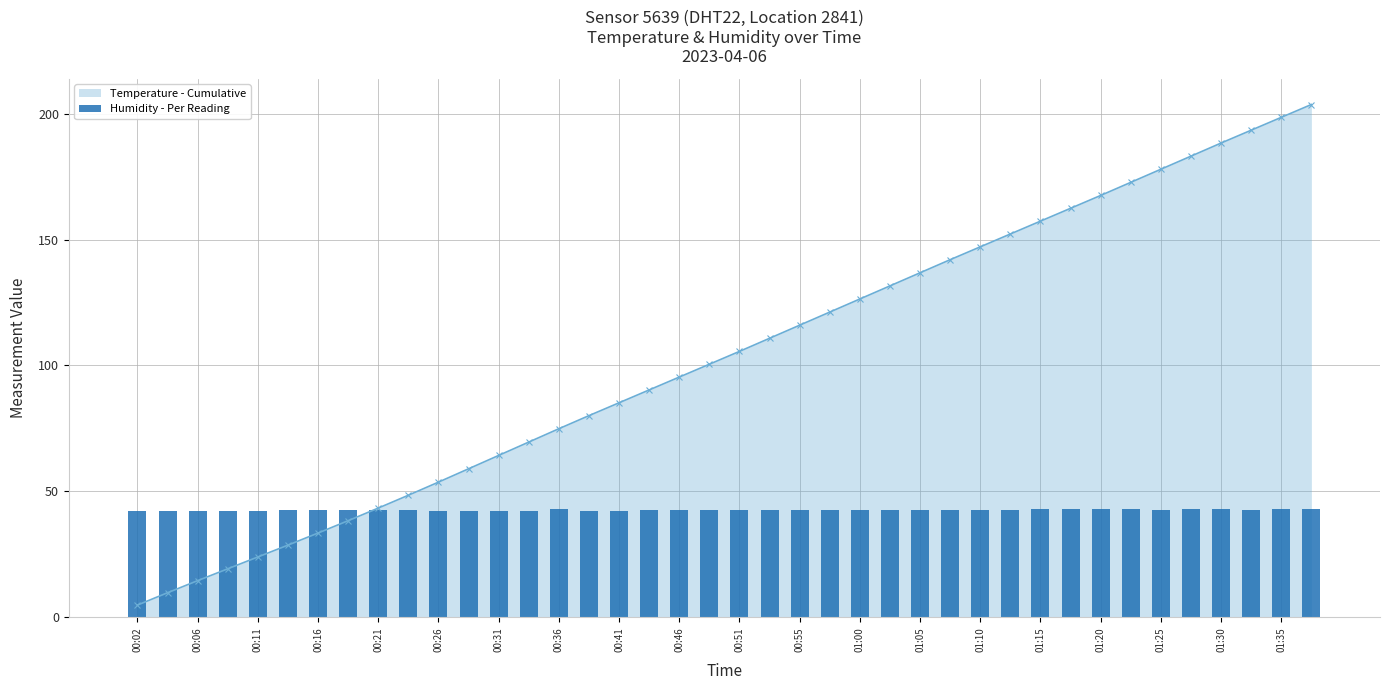

Are the bars horizontal?

No